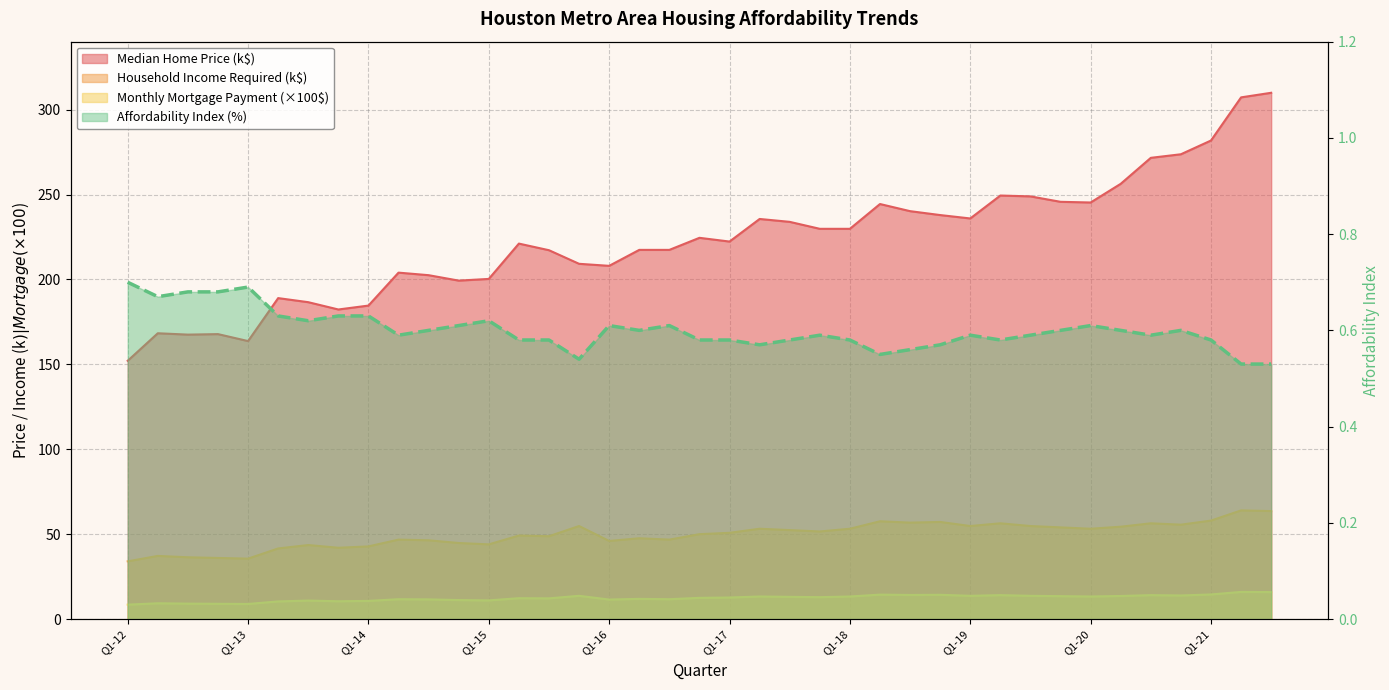

Does the chart have visible grid lines?

Yes